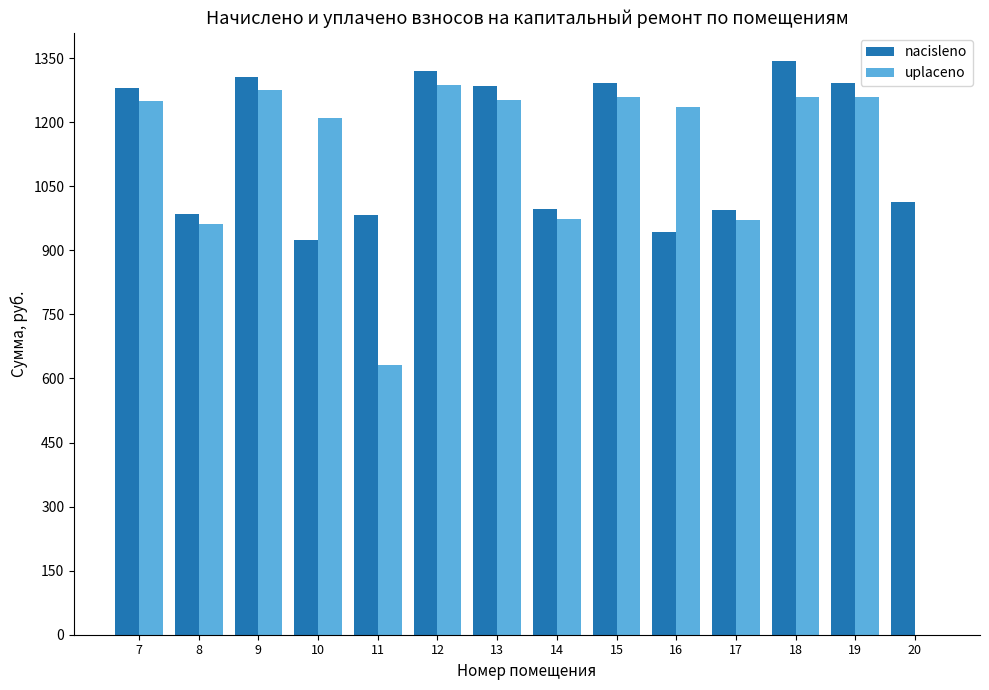

At which label does nacisleno reach its peak?

18